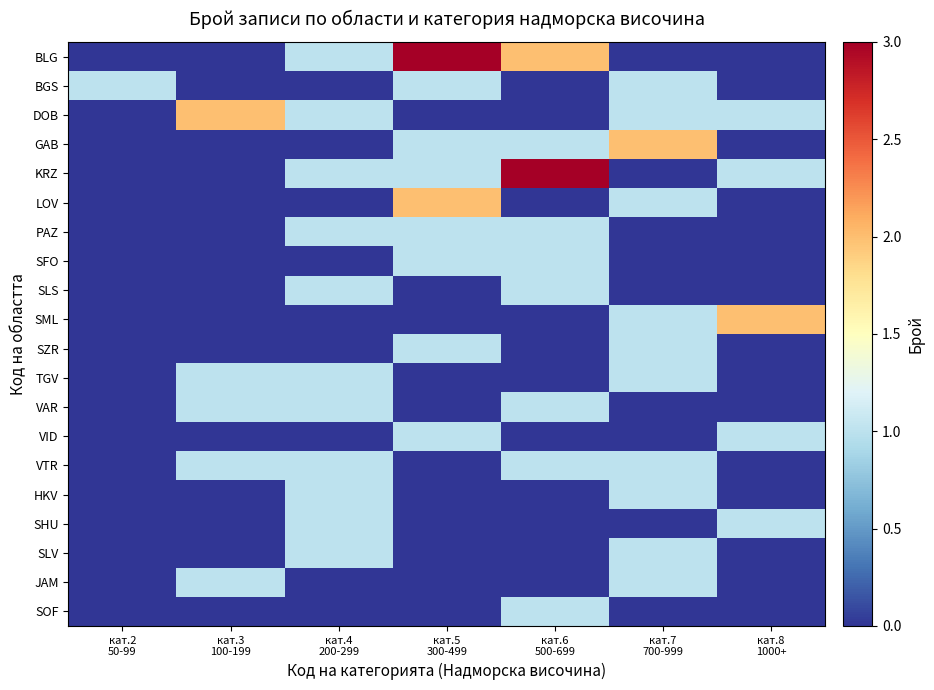

List the series in order of their peak value, lowest first.

BGS, PAZ, SFO, SLS, SZR, TGV, VAR, VID, VTR, HKV, SHU, SLV, JAM, SOF, DOB, GAB, LOV, SML, BLG, KRZ